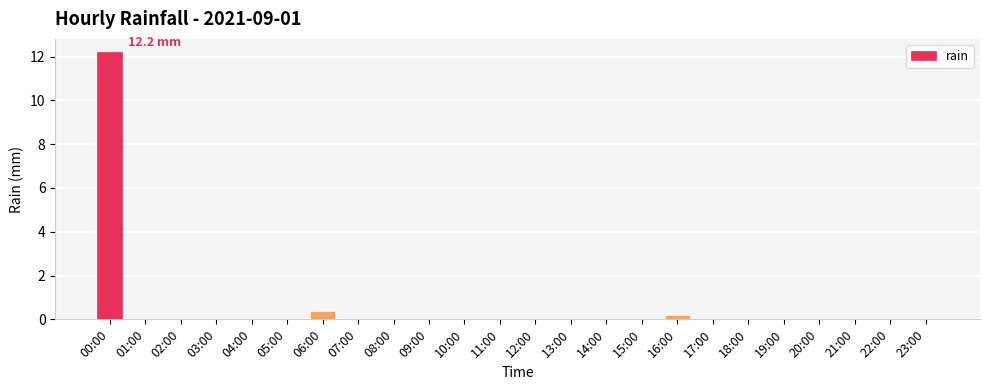

Is it true that the value at 00:00 is 12.2?

True